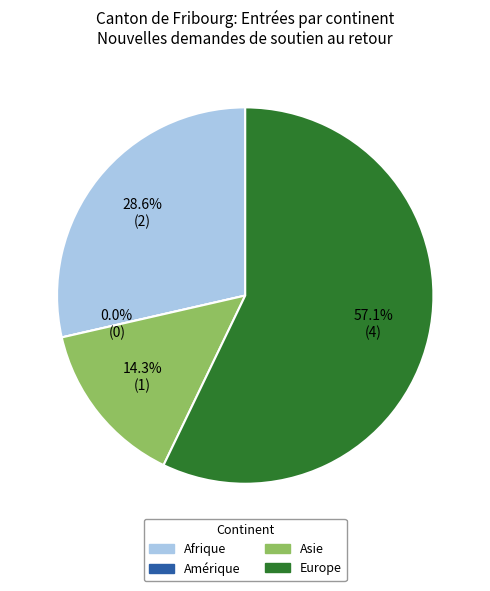

How many segments does this pie chart have?

4